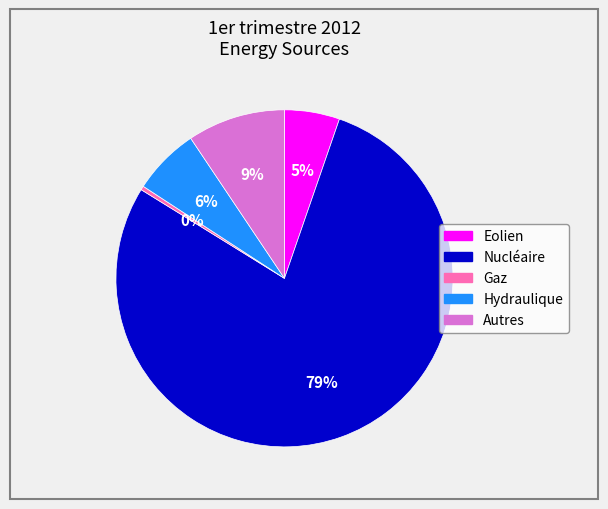

What percentage is the Hydraulique slice, to the nearest percent?

6%